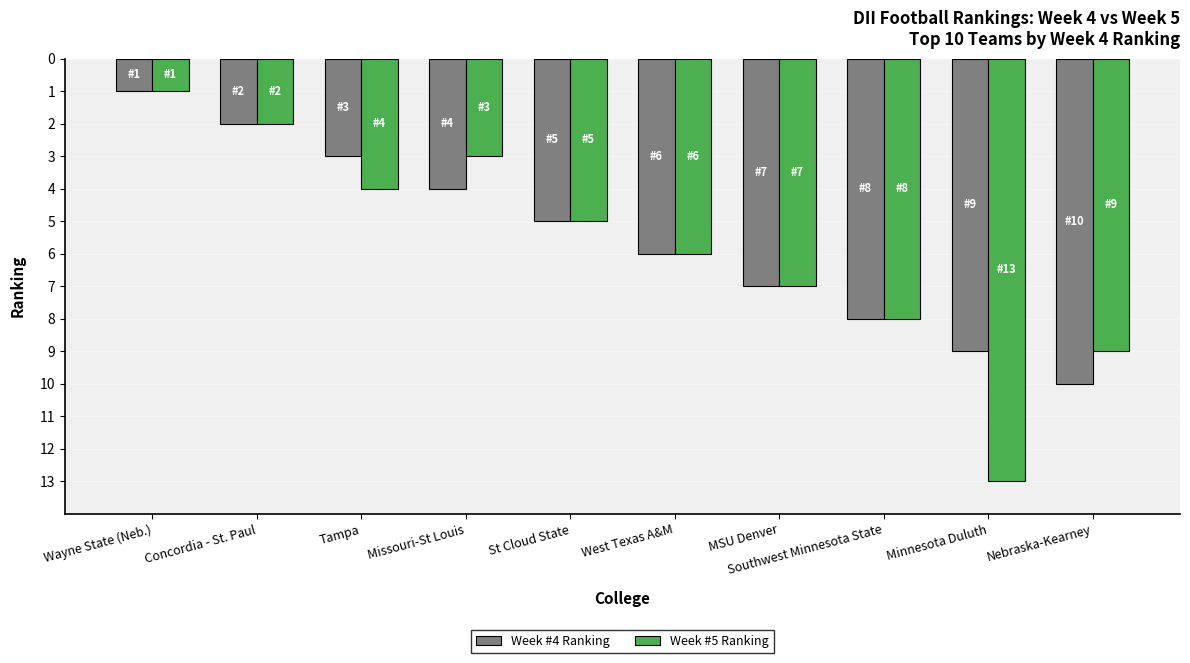

Read the Week #4 Ranking value at MSU Denver.

7